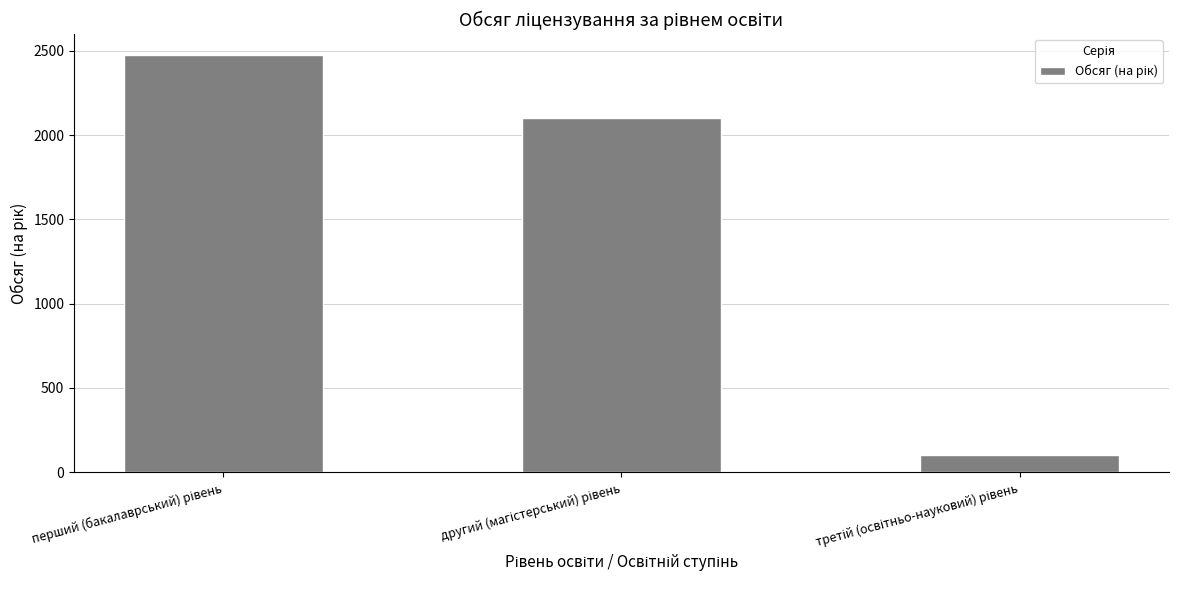

What is the sum of all values?

4680